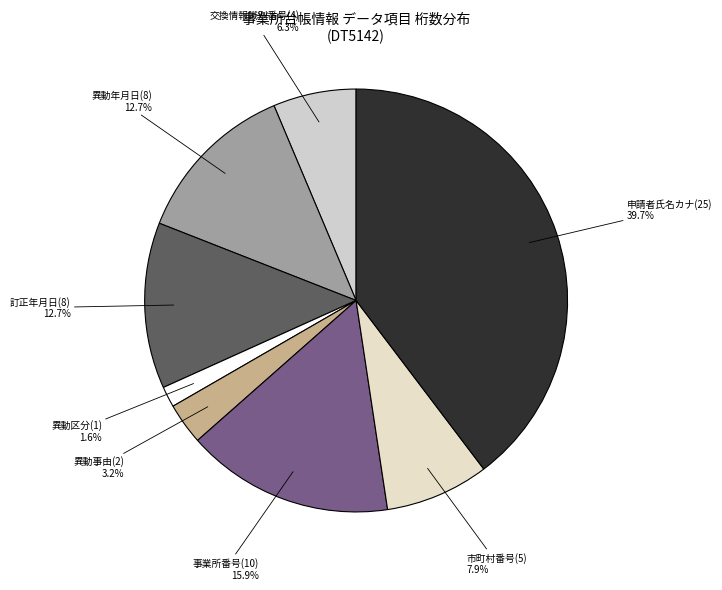

Count the number of slices in the pie.

8